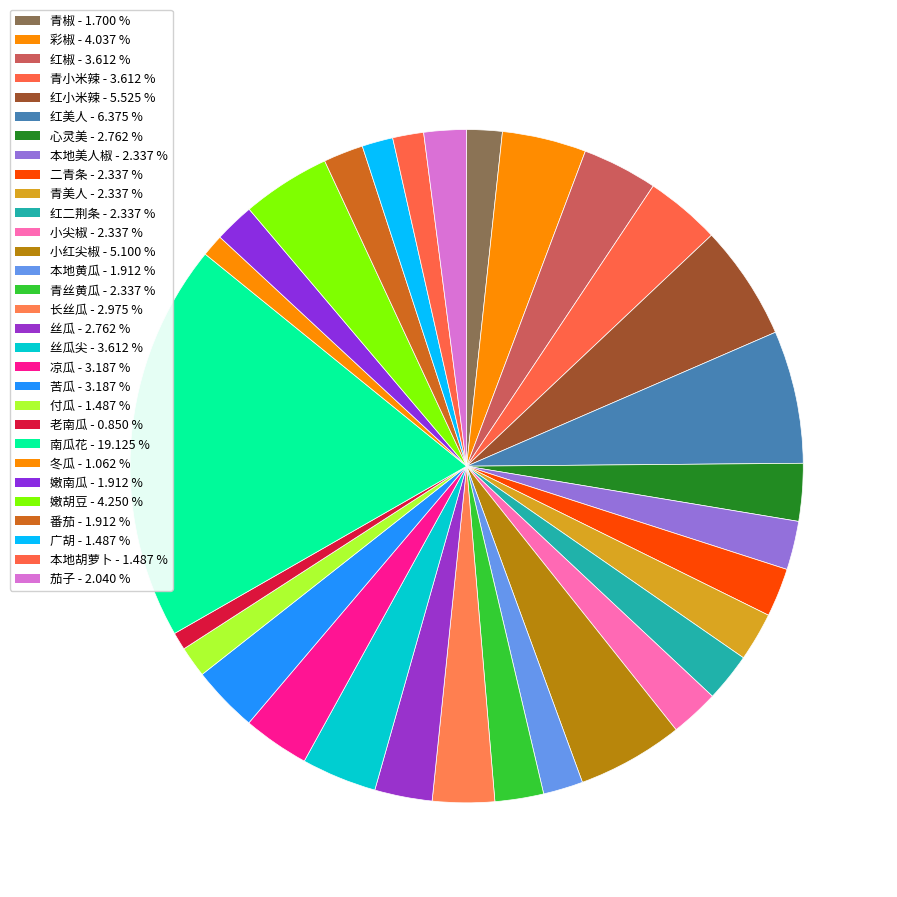

Count the number of slices in the pie.

30